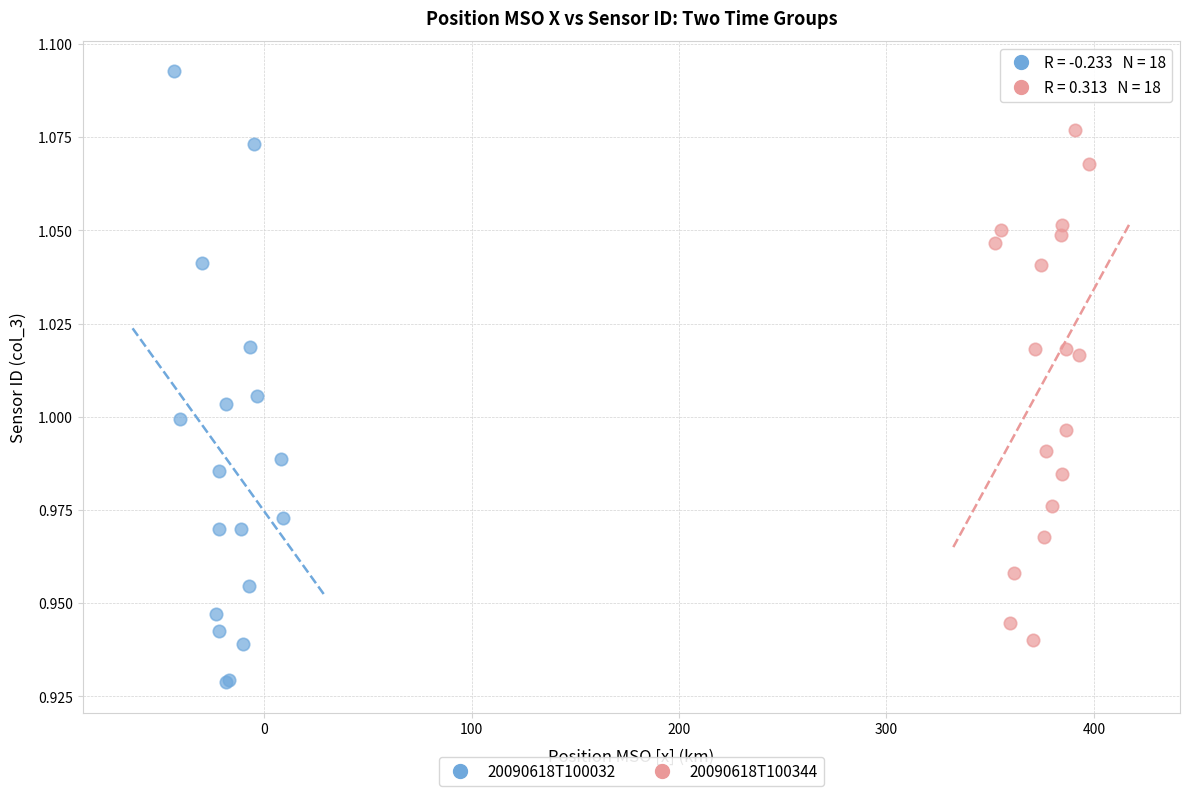

Which series has the widest spread of Y values?

20090618T100032